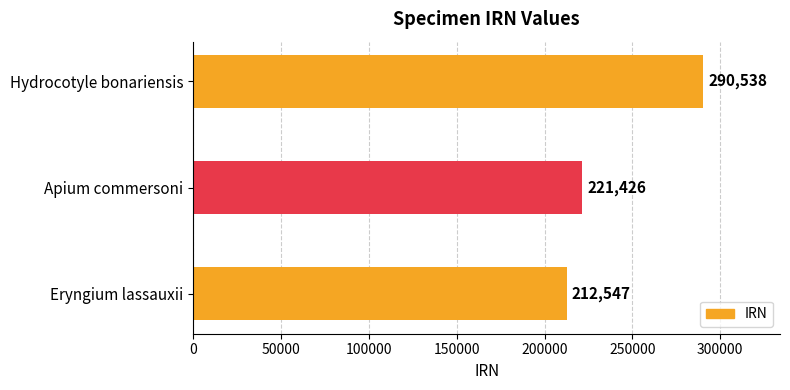

What is the sum of all values?

724511